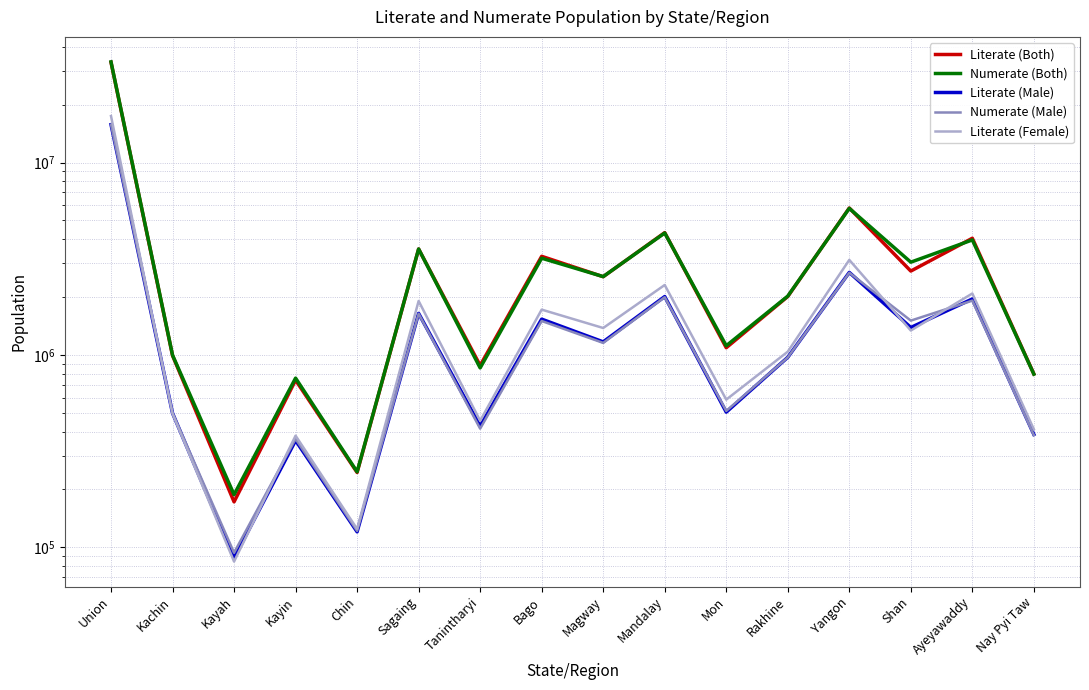

What is the lowest value of the Literate (Male) series?

88056